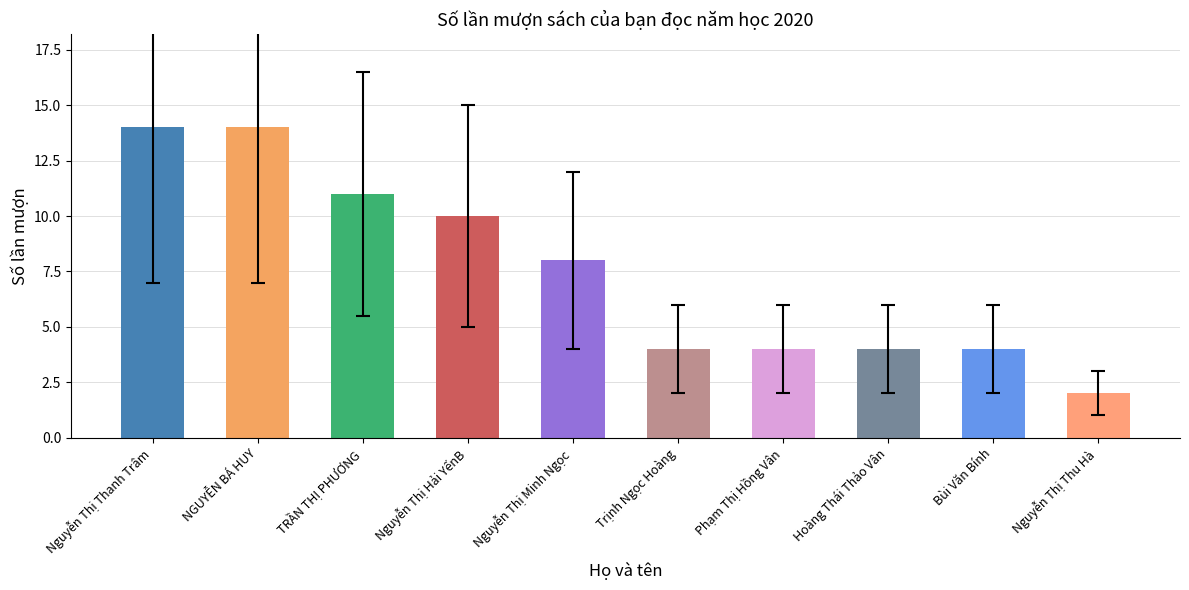

What is the approximate value at Nguyễn Thị Minh Ngọc?

8